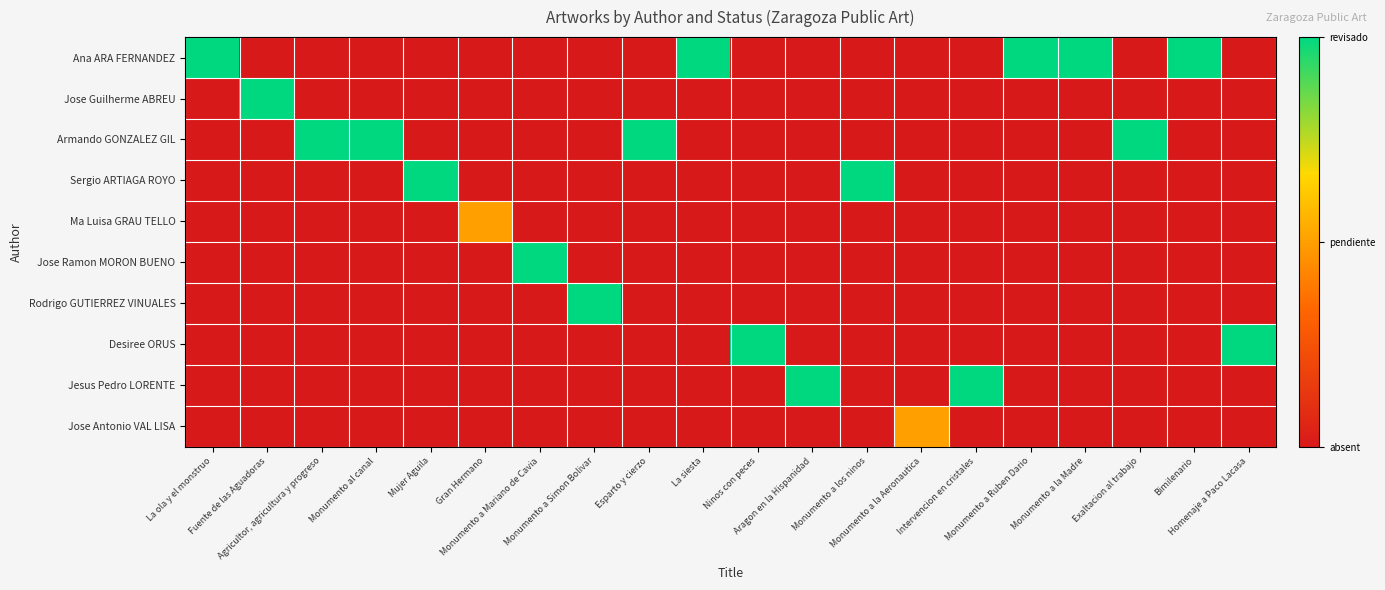

Which has a higher value, Monumento al canal or Monumento a Ruben Dario?

Monumento a Ruben Dario